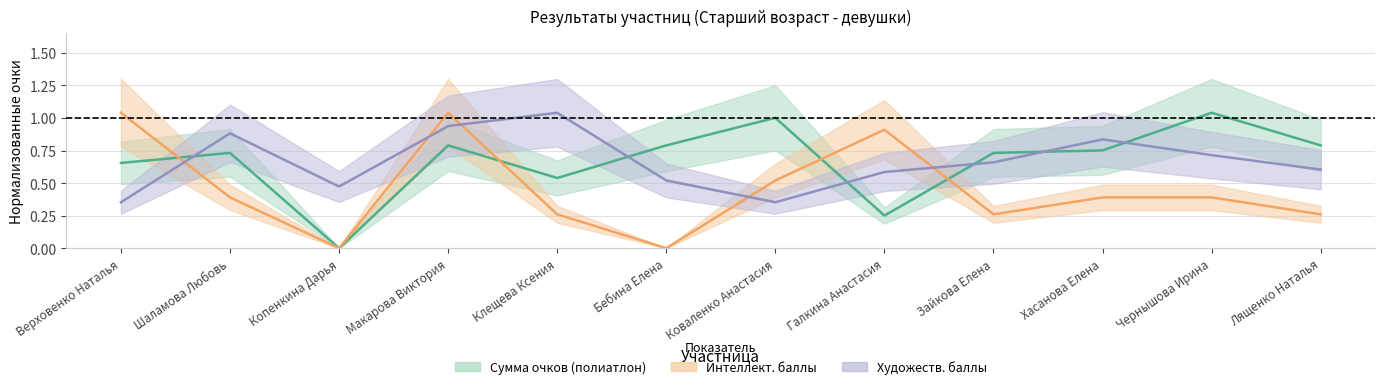

At which category is the sum across all series the highest?

Макарова Виктория